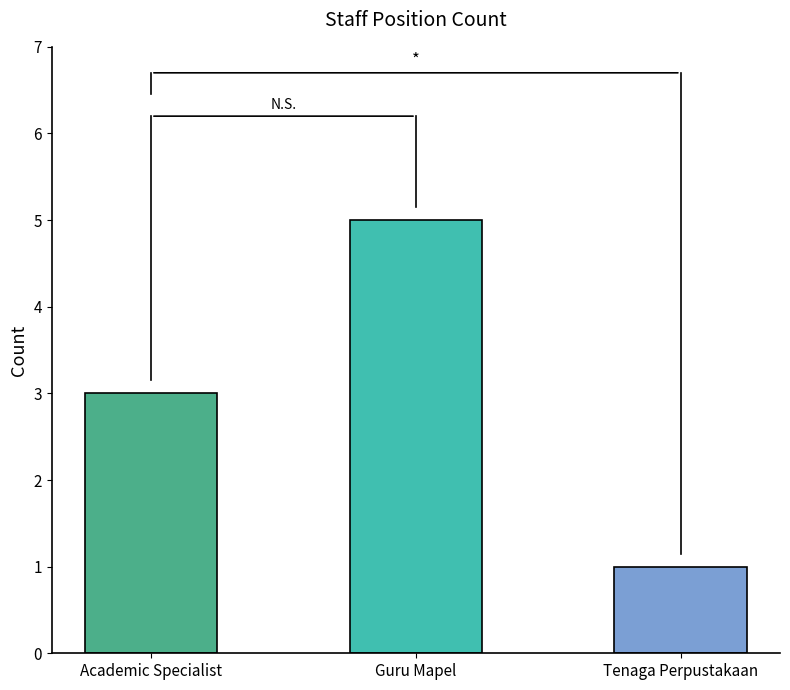

What is the sum of all values?

9